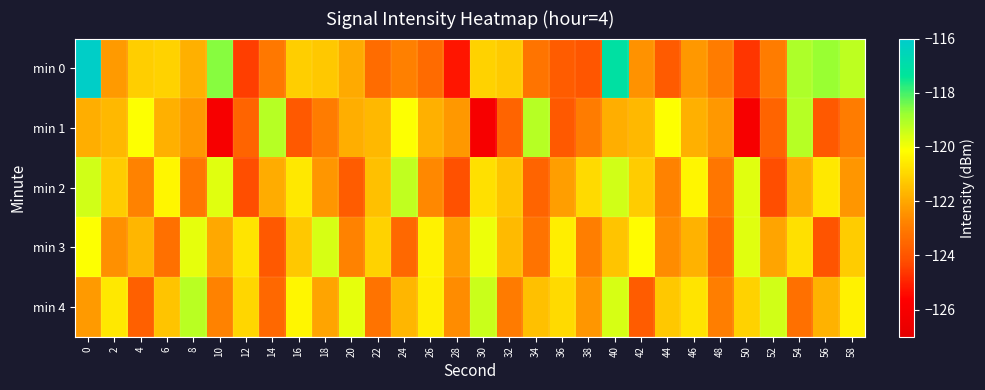

What is the total value across all series at 14?

-611.5